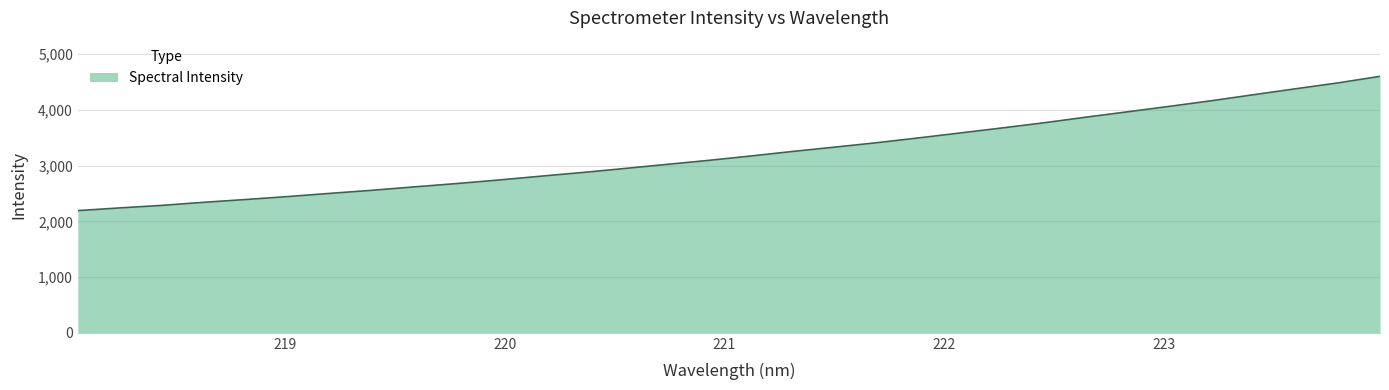

What is the greatest value displayed?

4601.9